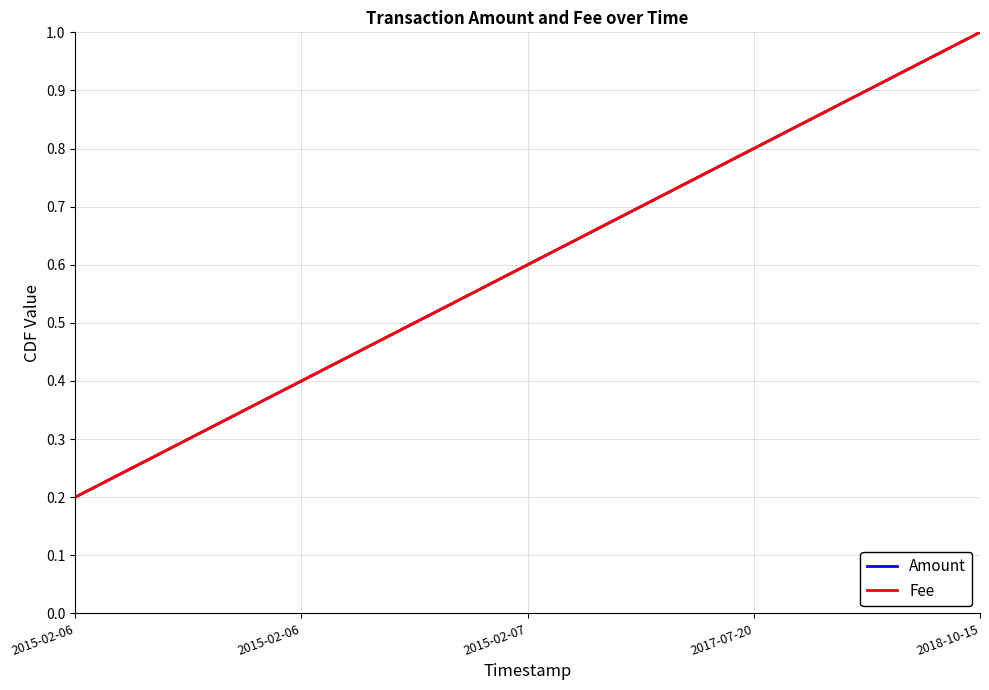

What is the minimum value for Fee?

0.2